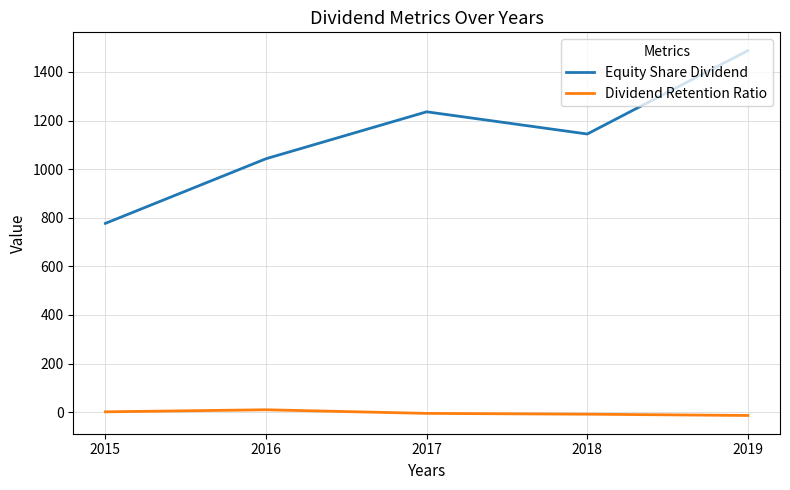

What is the total value across all series at 2016?

1052.9